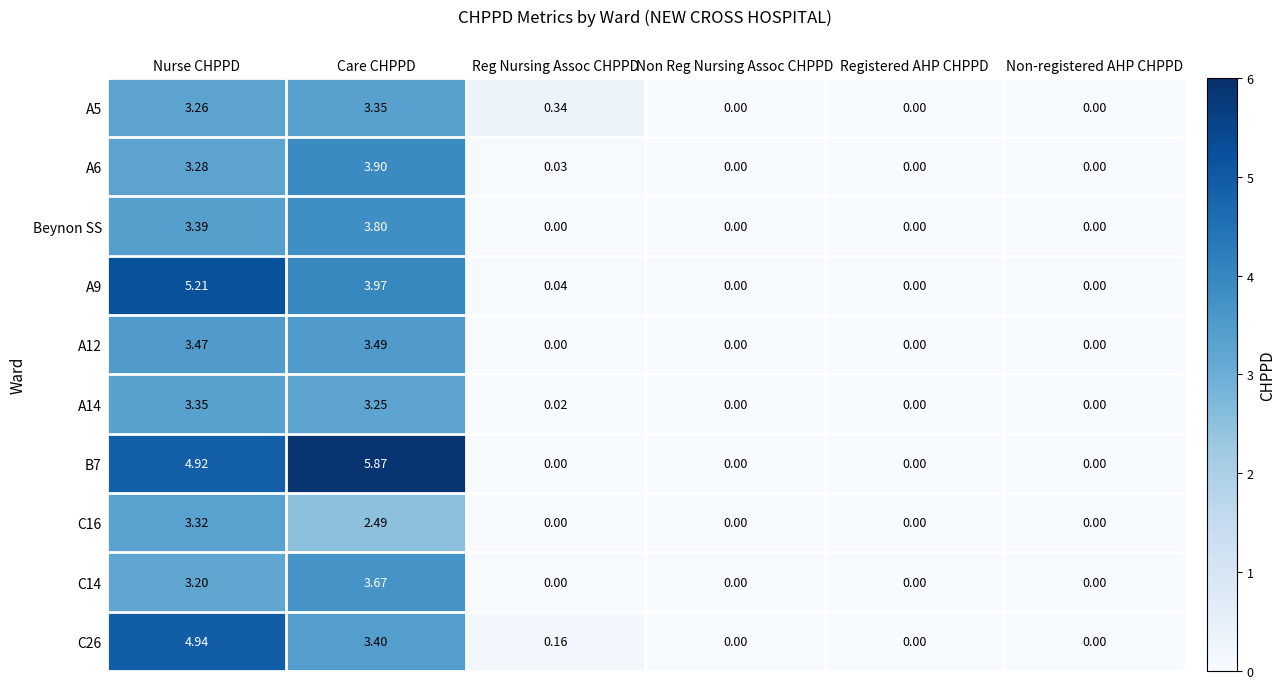

Which category has the highest value across all series?

Care CHPPD